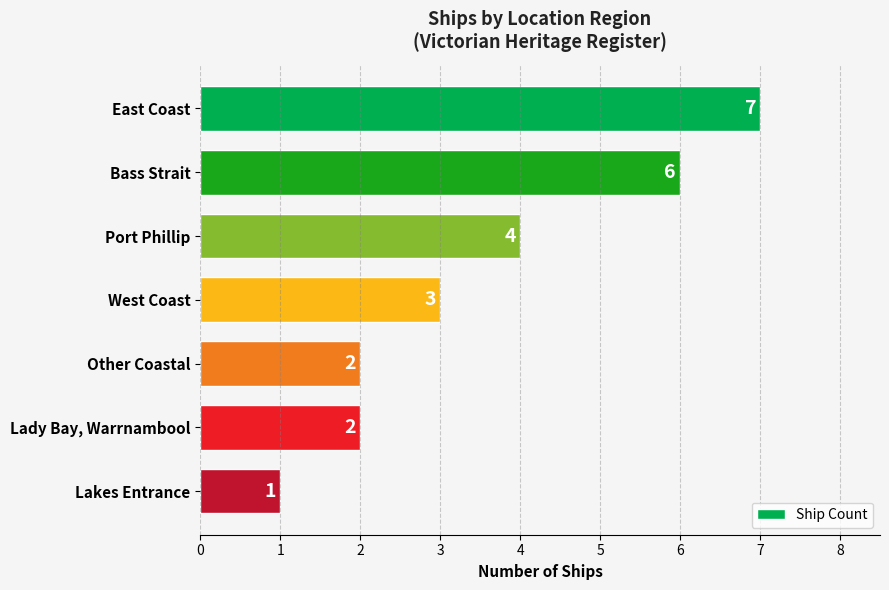

What is the approximate value at West Coast?

3